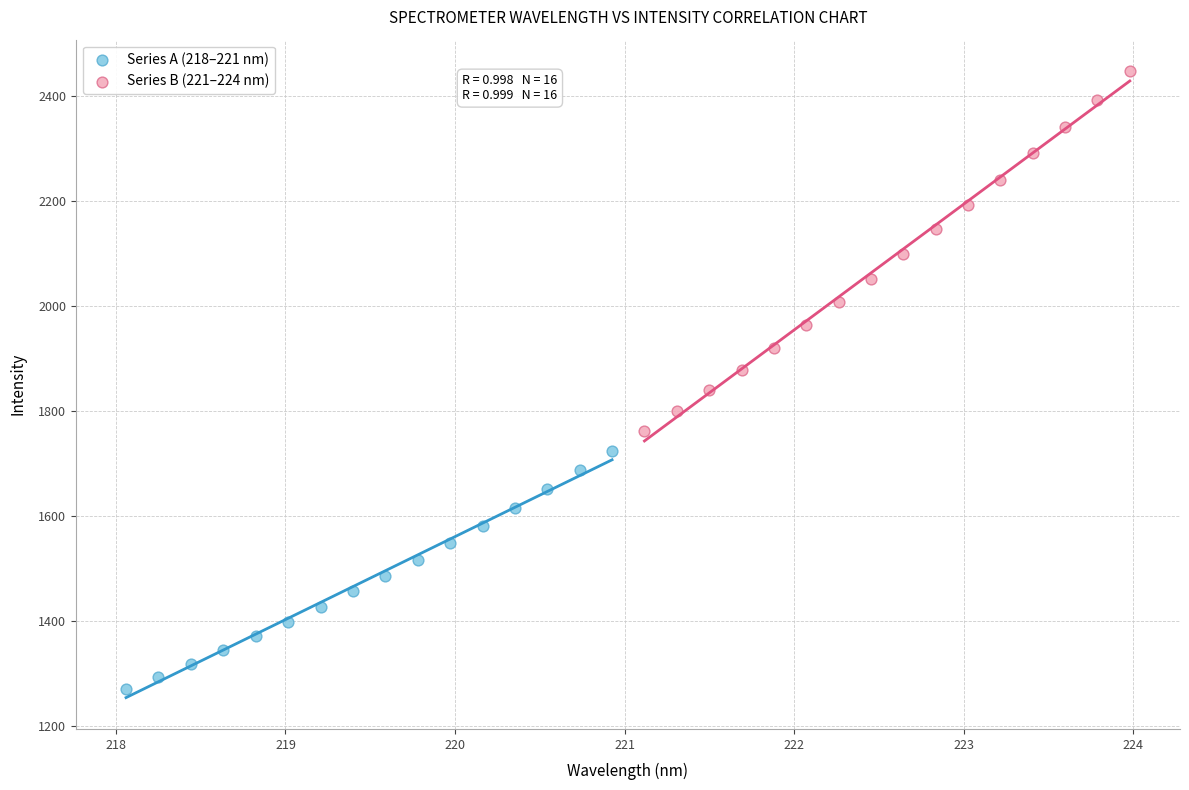

Which series contains the highest Y value?

Series B (221–224 nm)